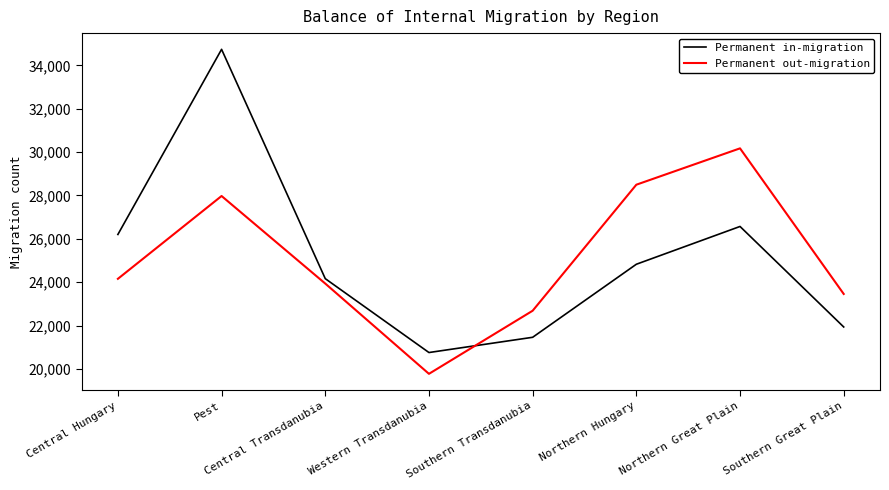

True or false: Permanent in-migration and Permanent out-migration cross at least once.

True